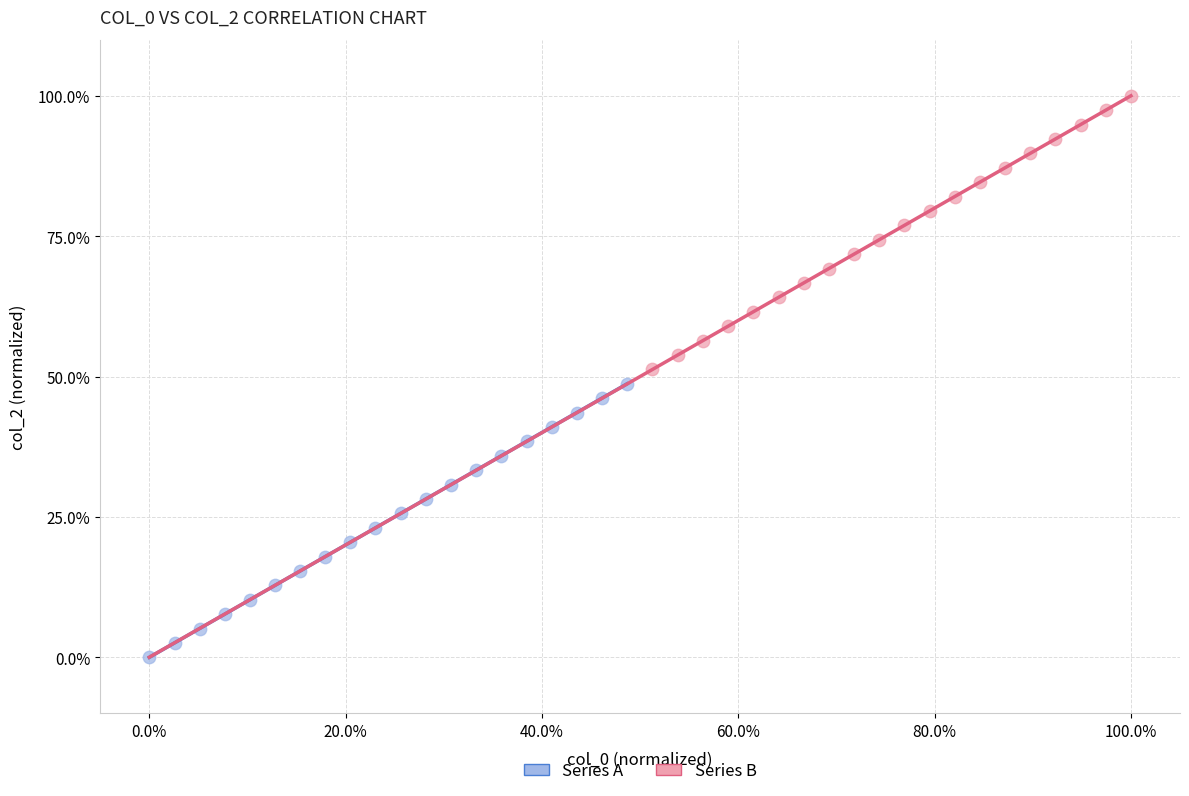

What are all the series names shown in the legend?

Series A, Series B